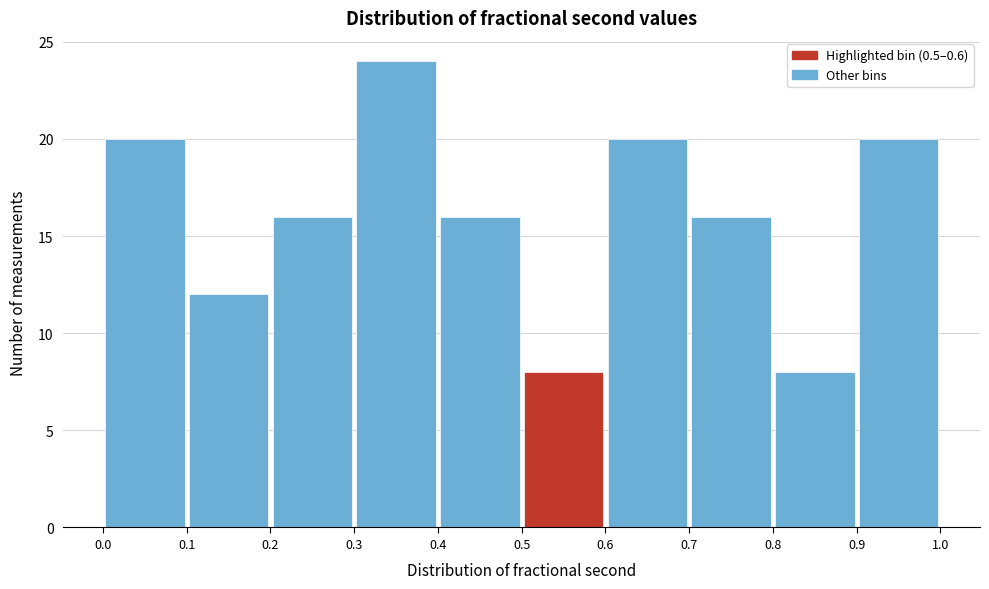

How tall is the bar that spans 0.0 to 0.1 on the x-axis? The values are not printed on the chart, so give them approximately, as read against the axis.

20